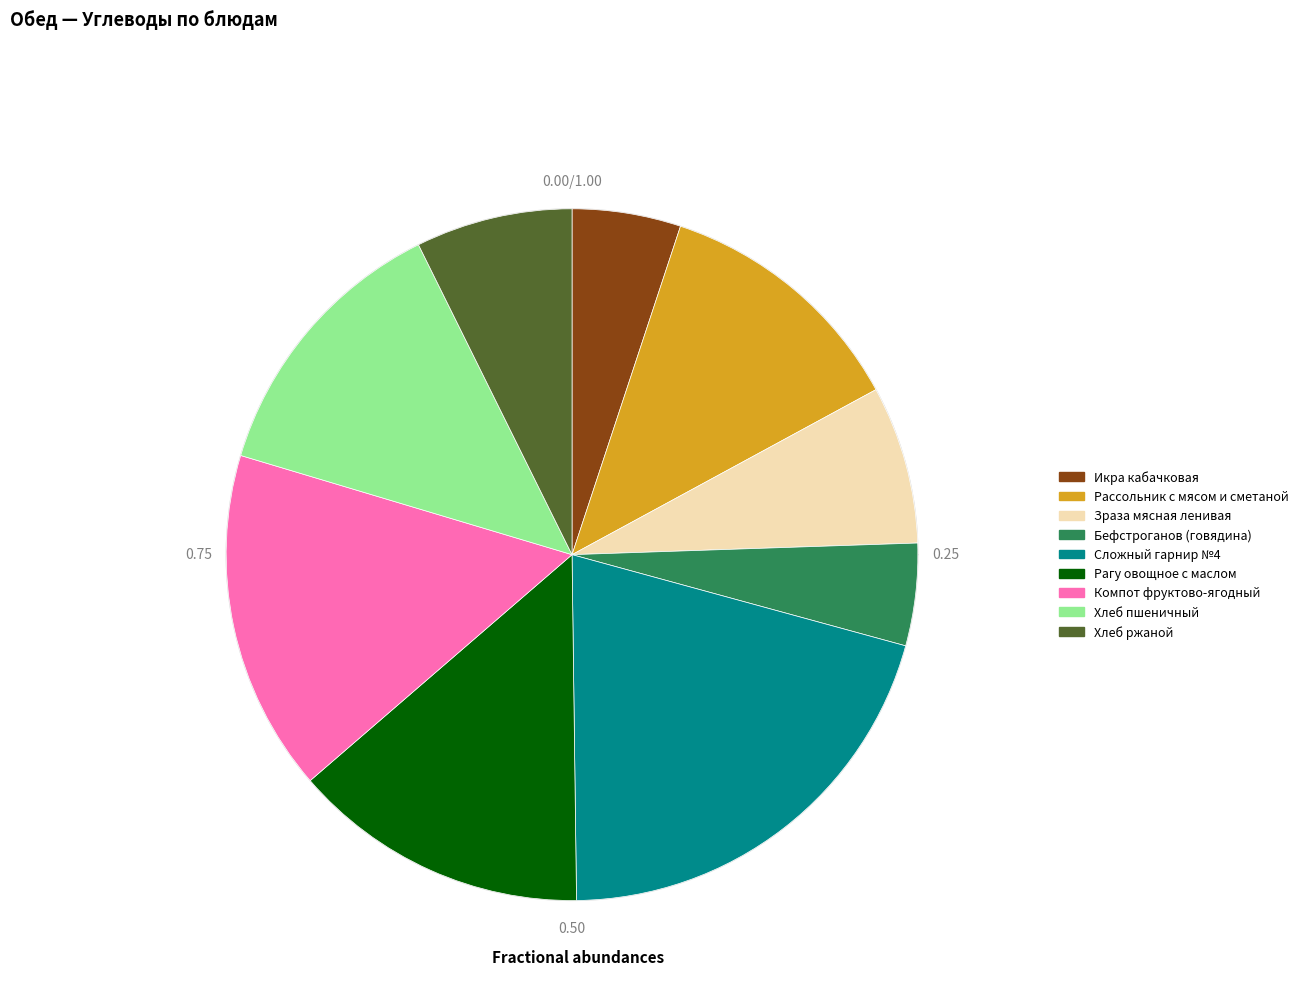

To the nearest percent, what is the difference between the Бефстроганов (говядина) and Хлеб ржаной slice percentages?

3%